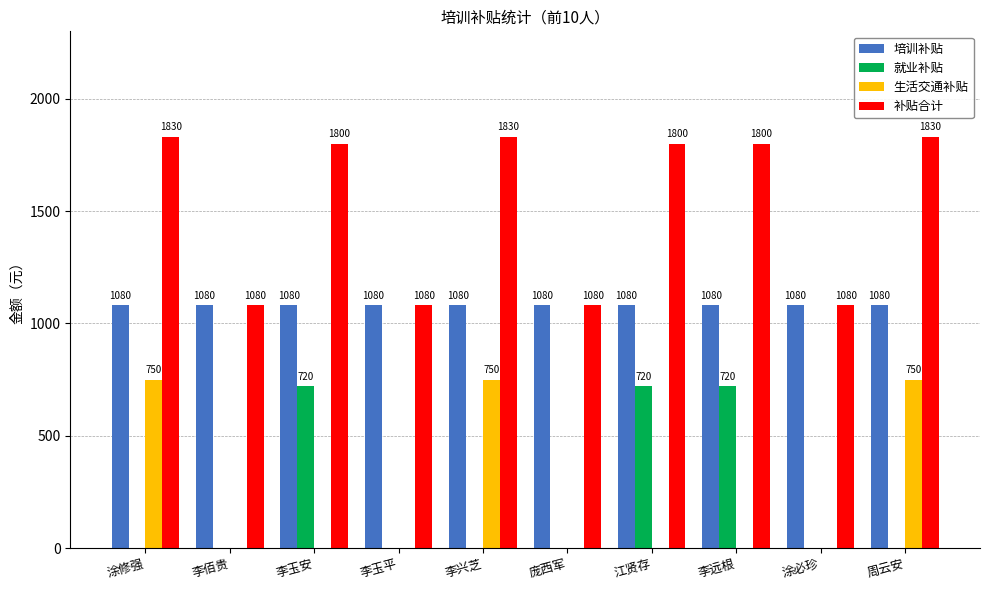

Are the bars grouped side by side (vs. stacked)?

Yes